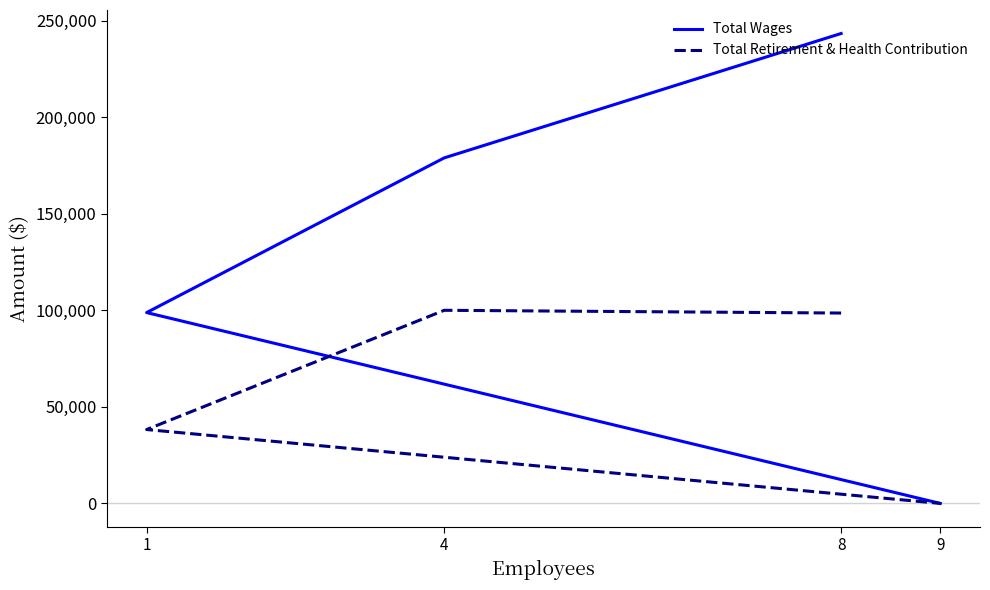

True or false: Total Wages and Total Retirement & Health Contribution cross at least once.

False